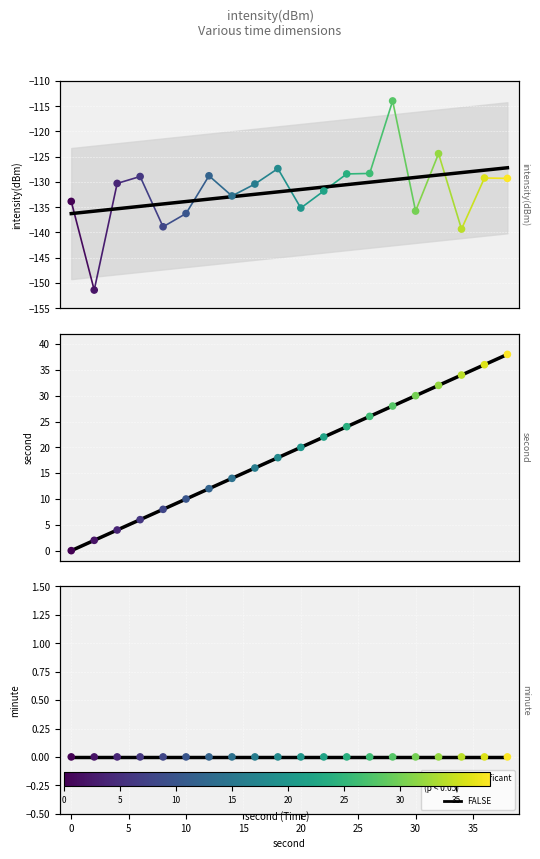

Which series has the largest total across all categories?

second